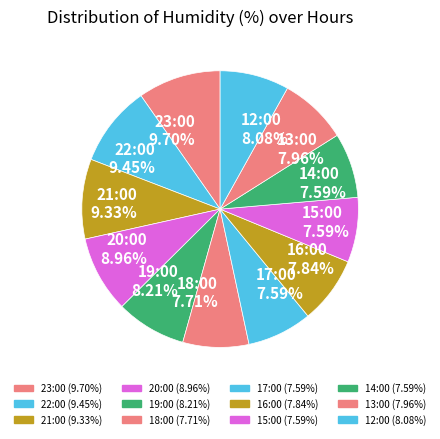

How much of the chart is everything except 18:00?

92.3%